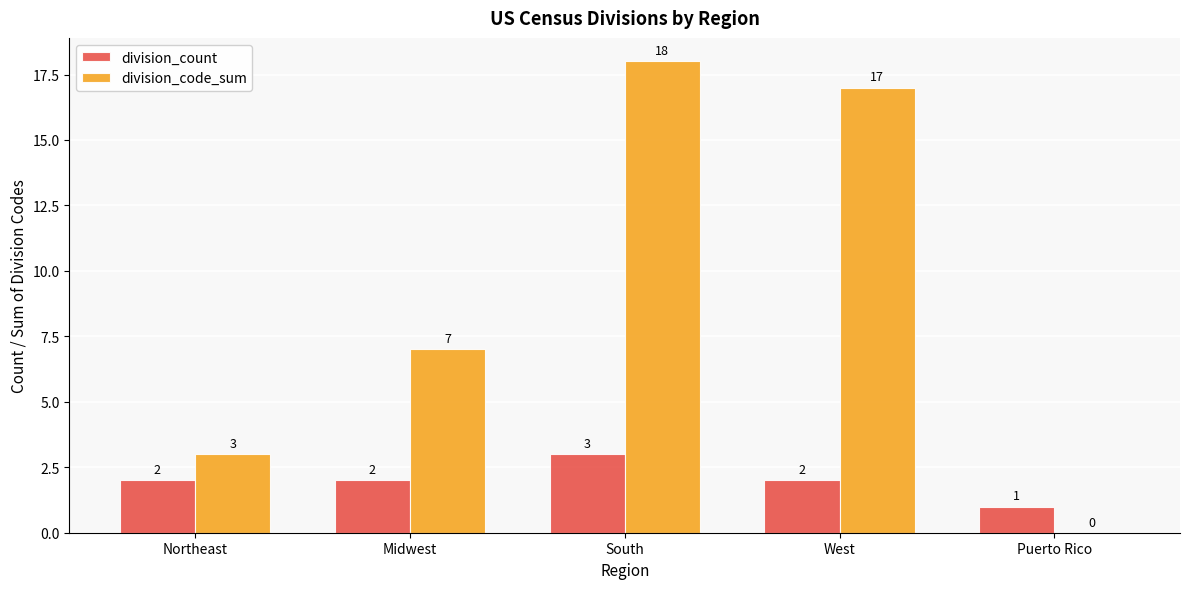

Which label corresponds to the largest value in the chart?

South